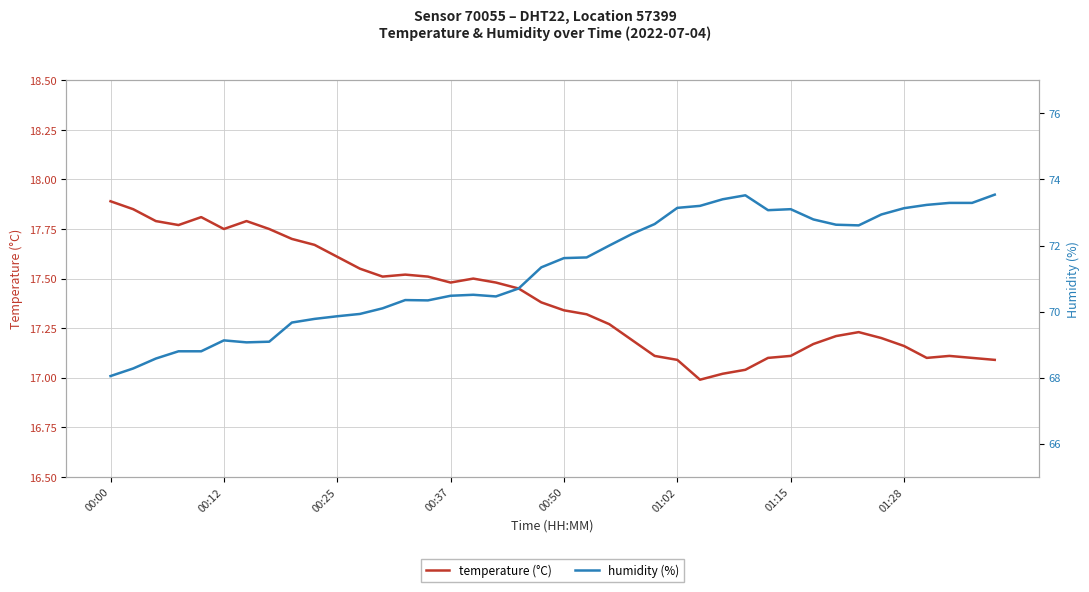

Which category has the highest value in the temperature (°C) series?

00:00